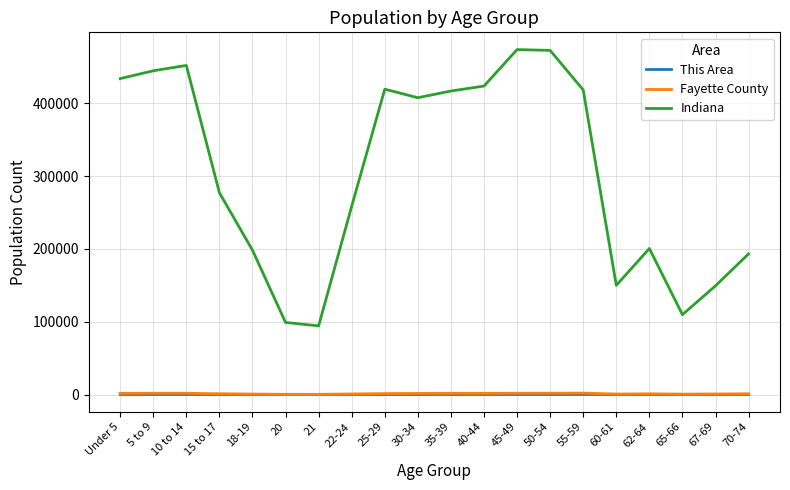

True or false: Fayette County and This Area cross at least once.

False